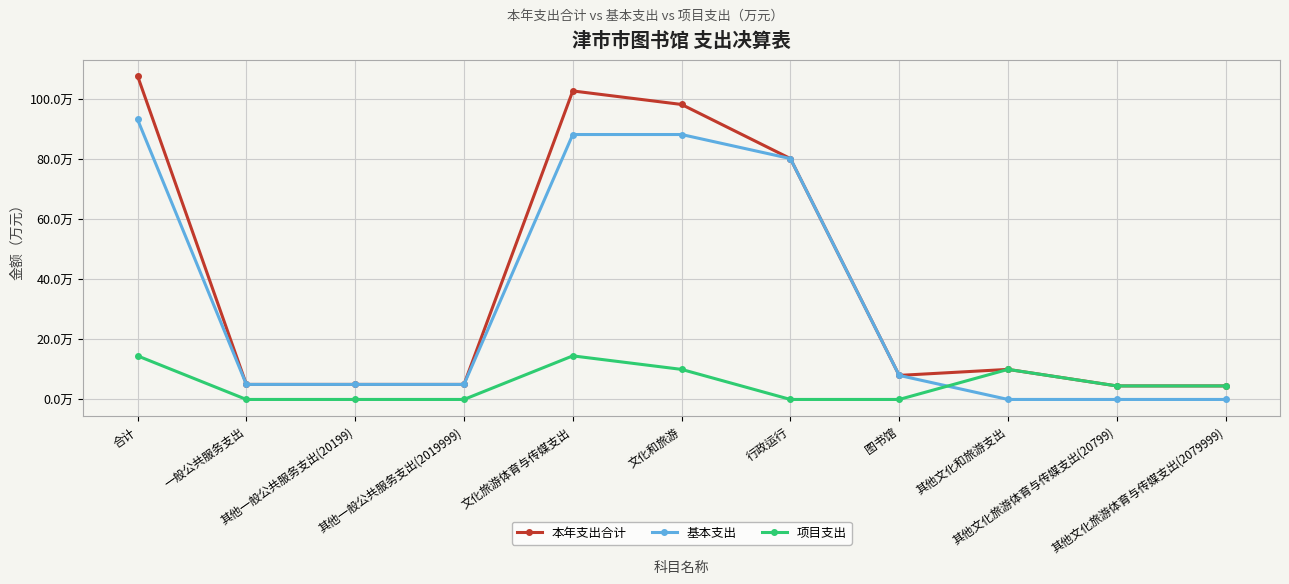

Does the chart have visible grid lines?

Yes